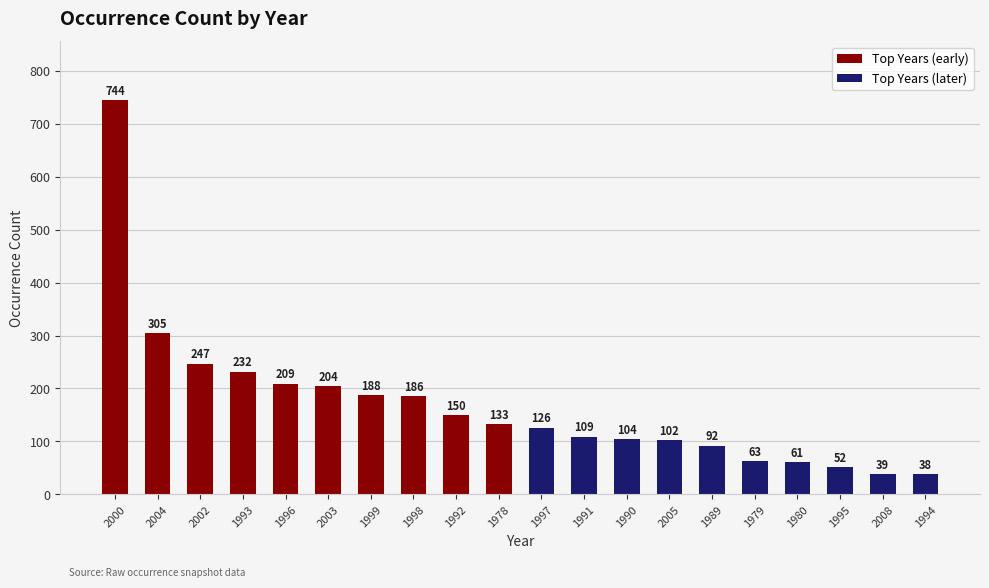

Does the chart contain any negative values?

No